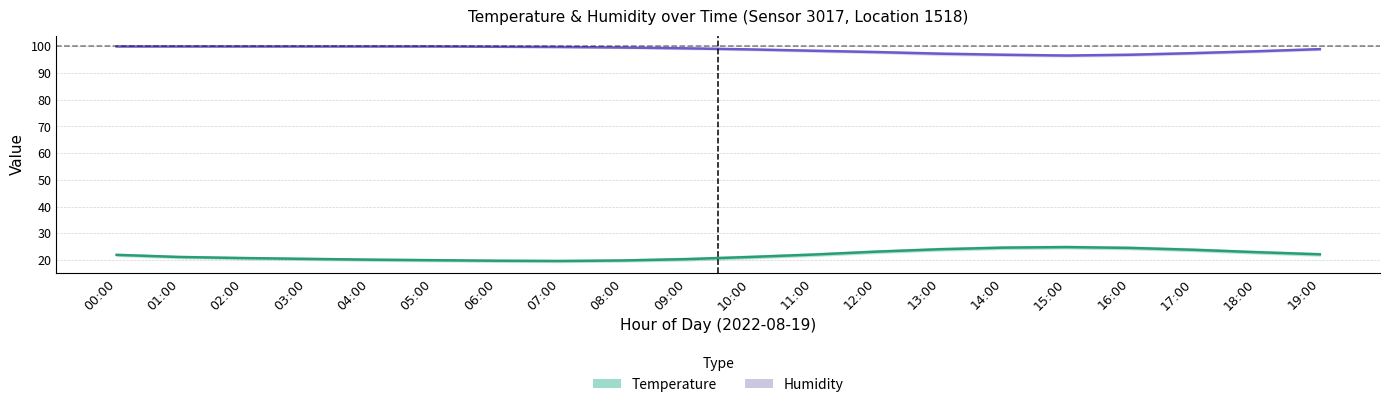

True or false: Humidity (center) and Temperature (center) cross at least once.

False